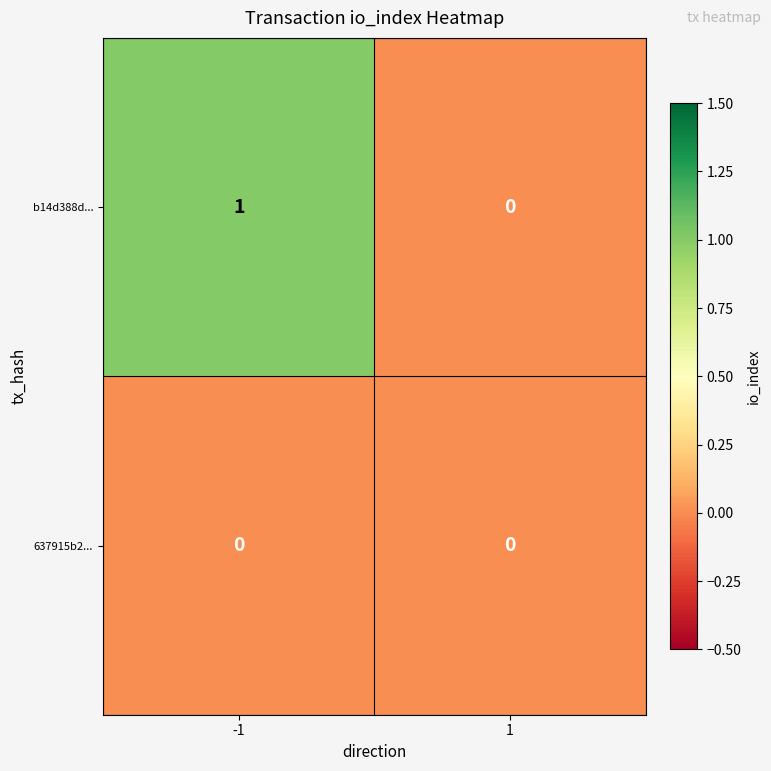

Which series has the largest range (max minus min)?

b14d388d...